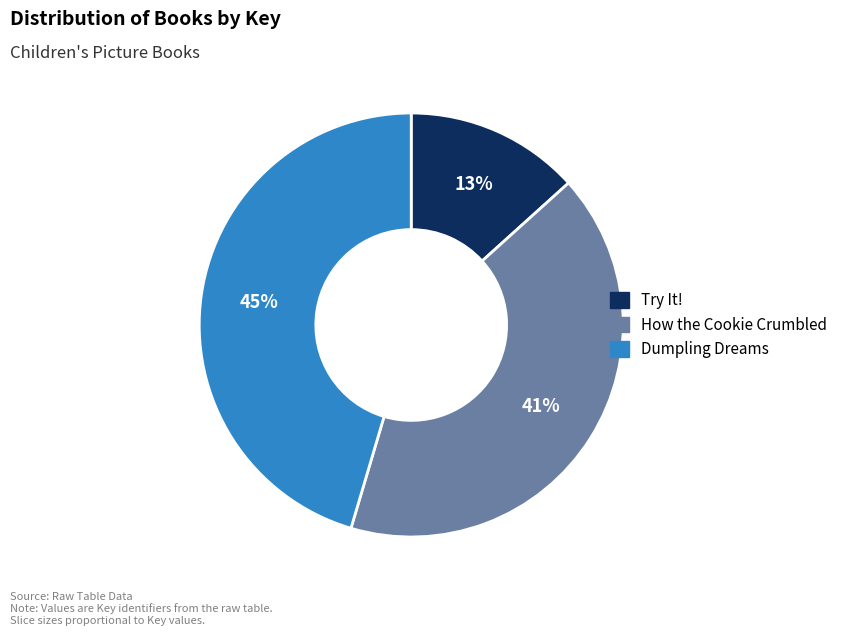

How many slices are in this pie chart?

3